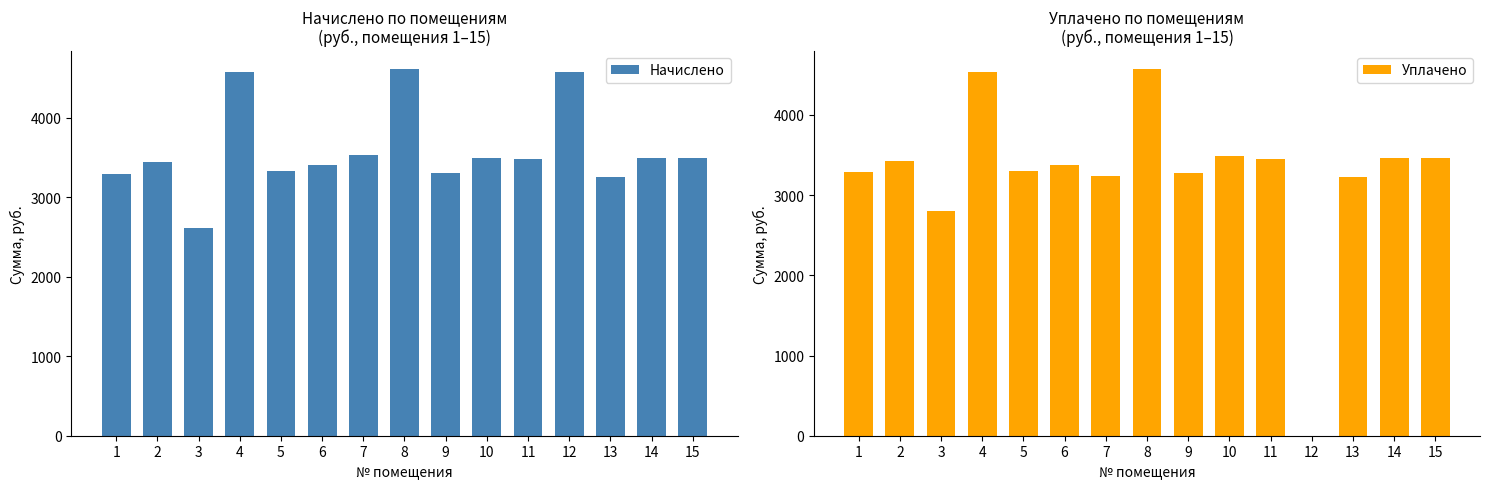

Which has a higher value, 8 or 5?

8